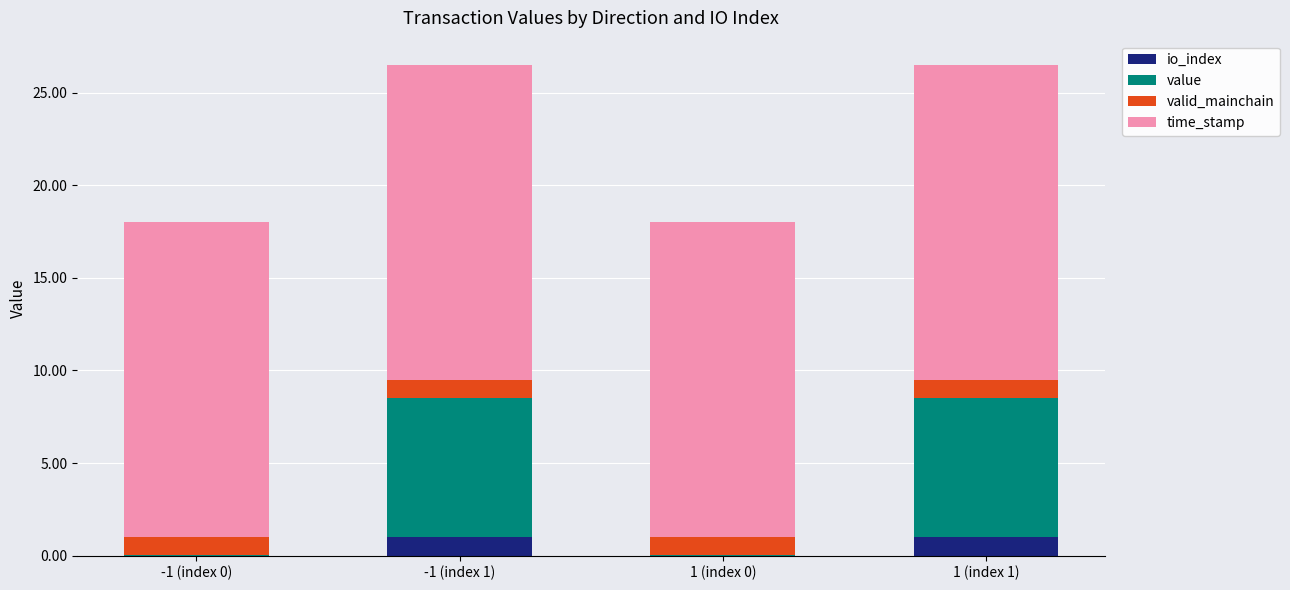

What is the approximate value of valid_mainchain at 1 (index 0)?

1.0